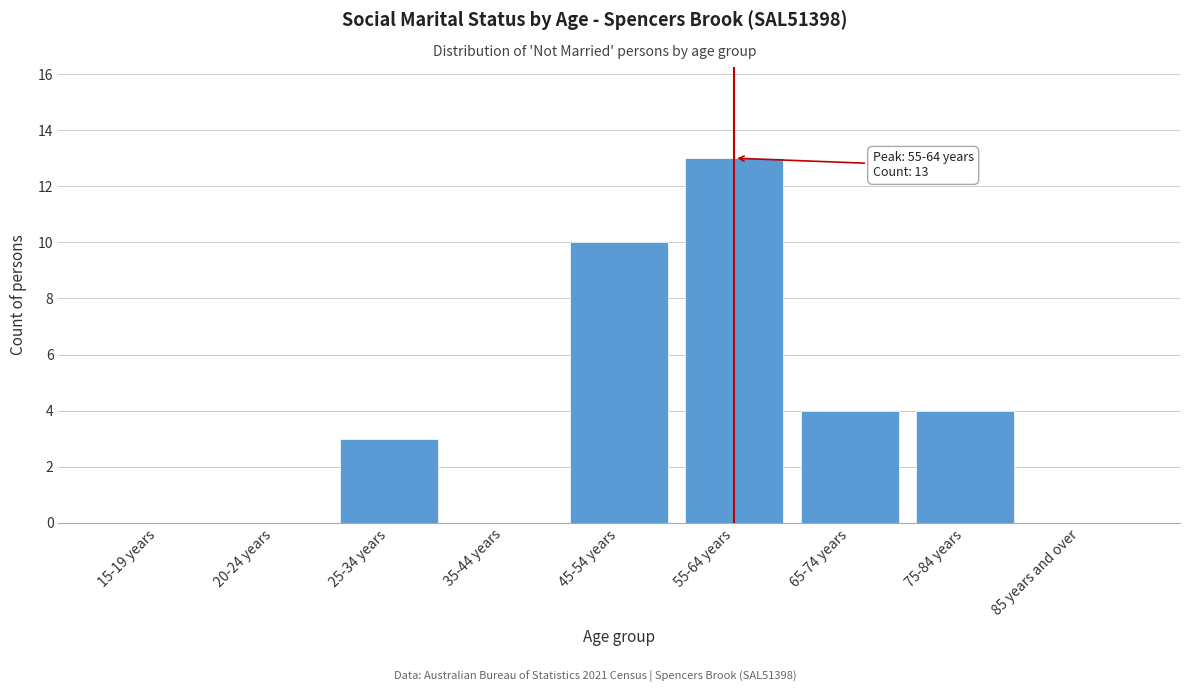

Reading left to right, what are all the values shown in this chart?

15-19 years=0	20-24 years=0	25-34 years=3	35-44 years=0	45-54 years=10	55-64 years=13	65-74 years=4	75-84 years=4	85 years and over=0